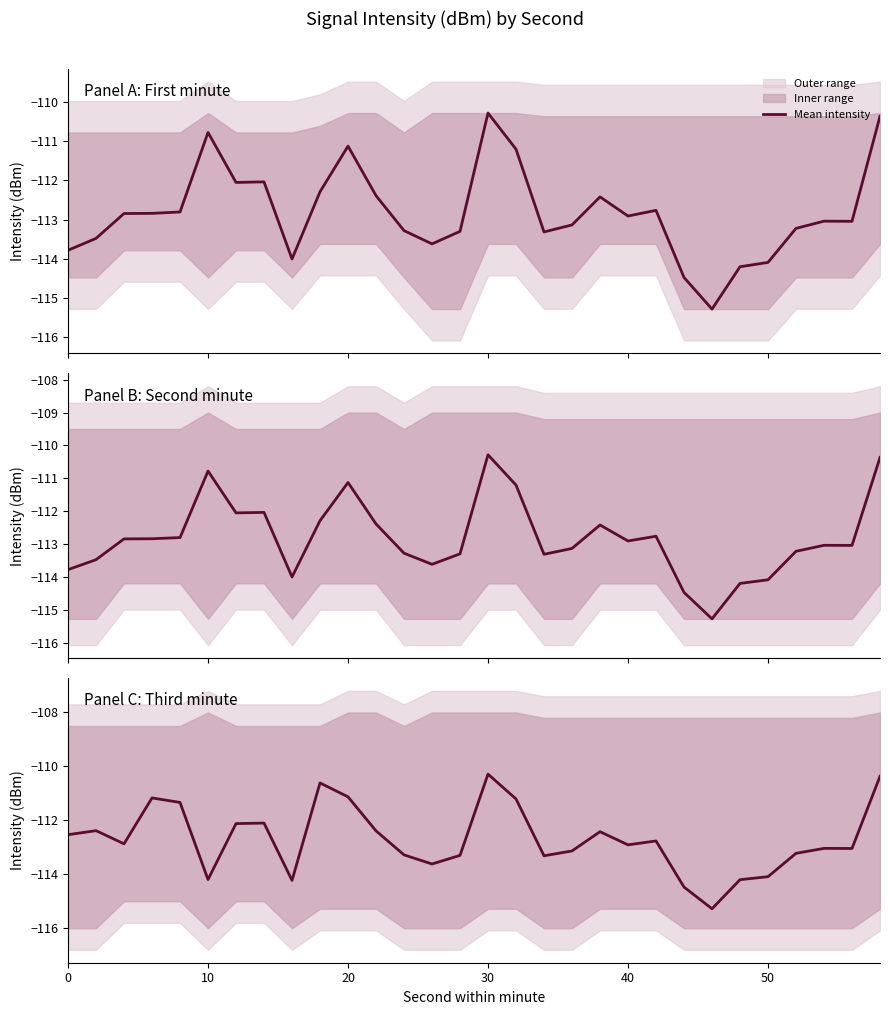

What is the minimum value shown in the chart?

-115.3